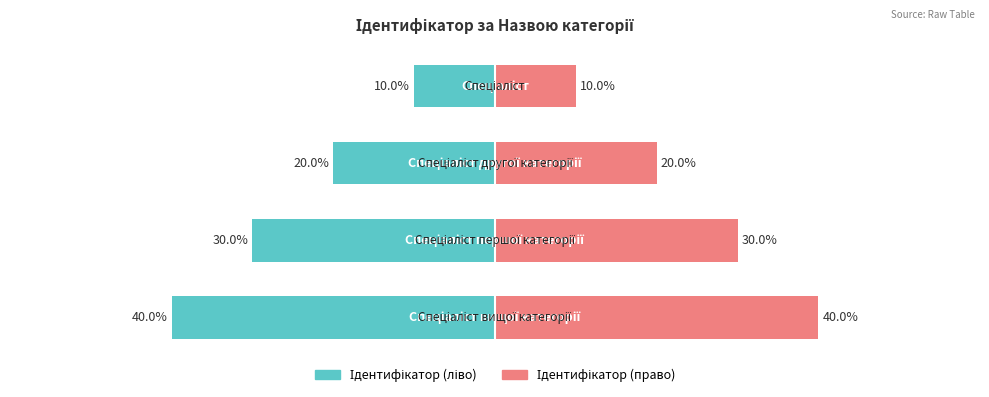

Rank the series at −20 from lowest to highest value.

Ідентифікатор (ліво), Ідентифікатор (право)